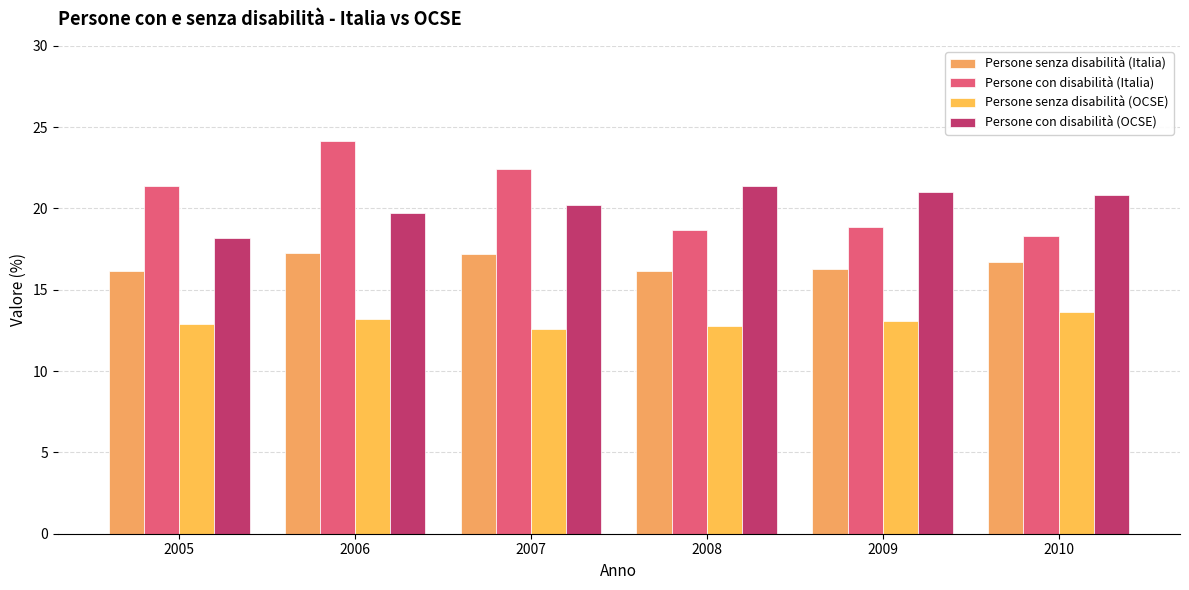

What is the total value across all series at 2009?

69.2